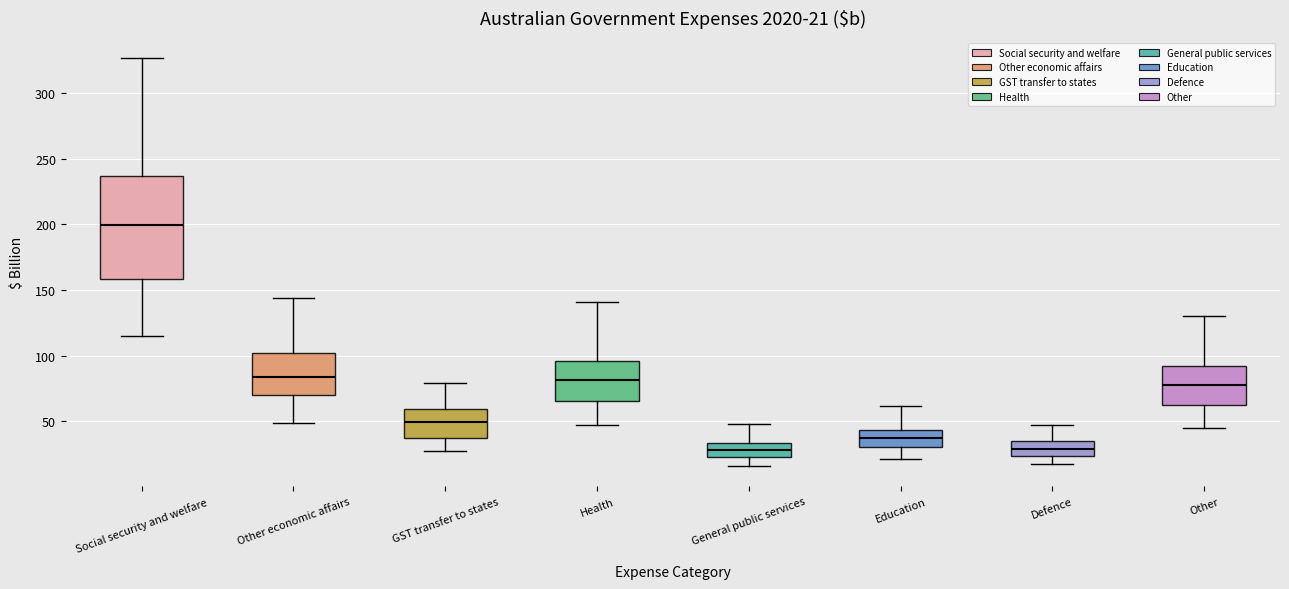

Which box has the highest median line?

Social security and welfare